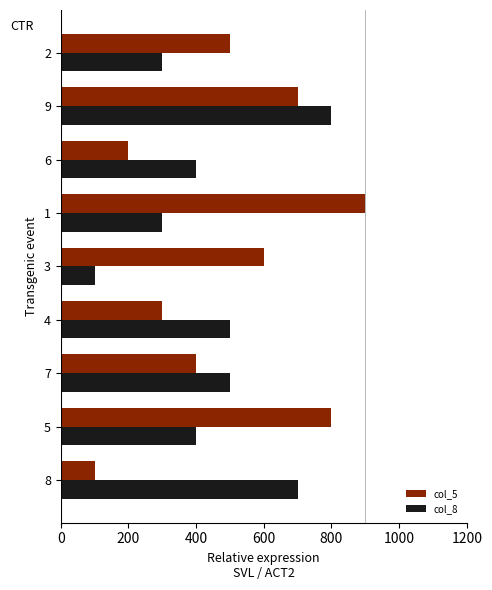

What is the sum of the col_5 values at 4 and 7?

700